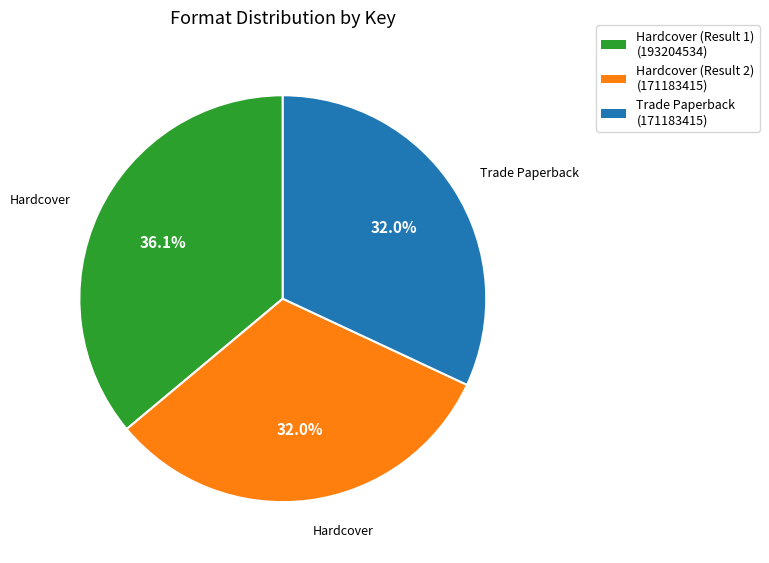

Count the number of slices in the pie.

3